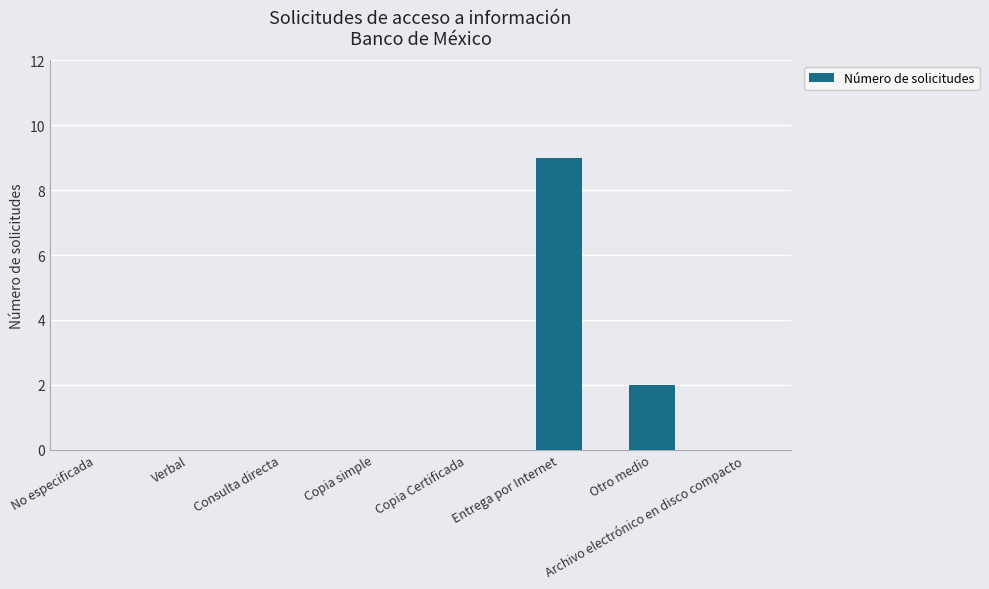

What is the sum of all values?

11